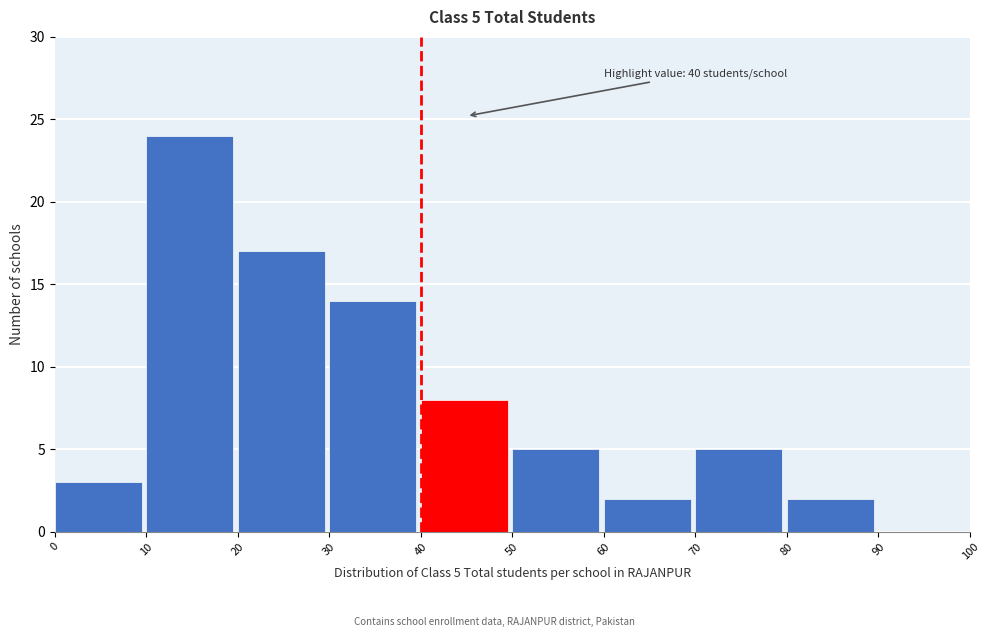

Over which range of the x-axis is the bar tallest?

10 to 20